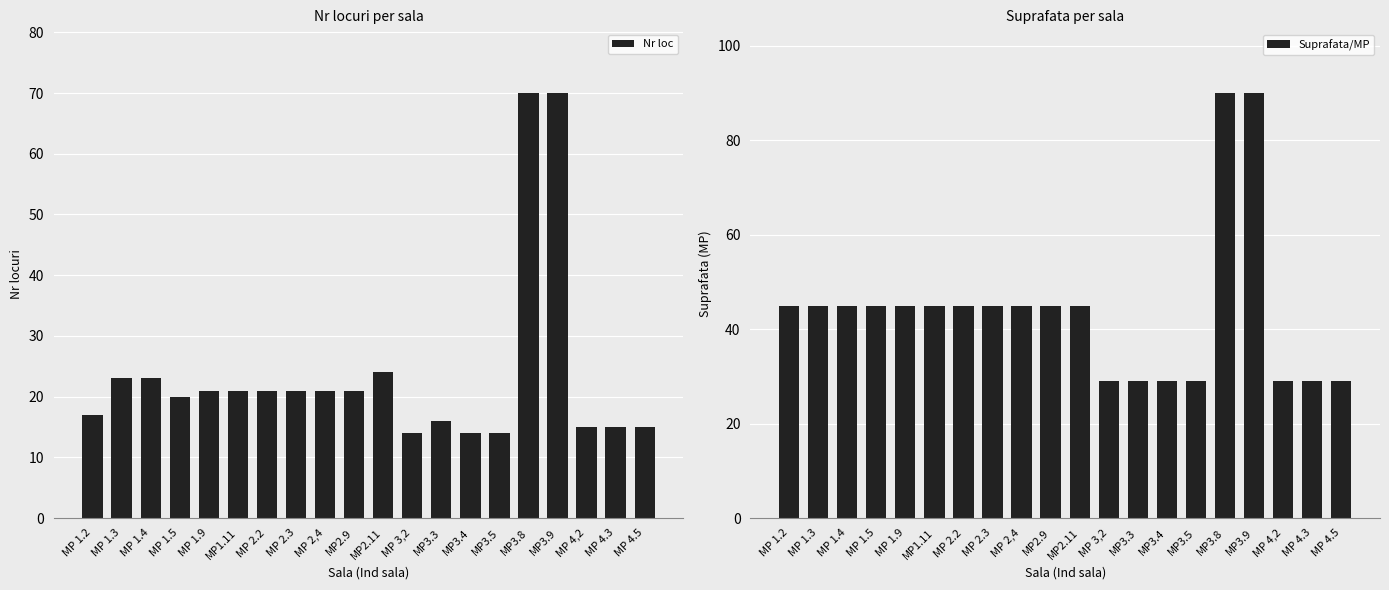

True or false: Suprafata/MP has a value of 45 at MP 2.3.

True